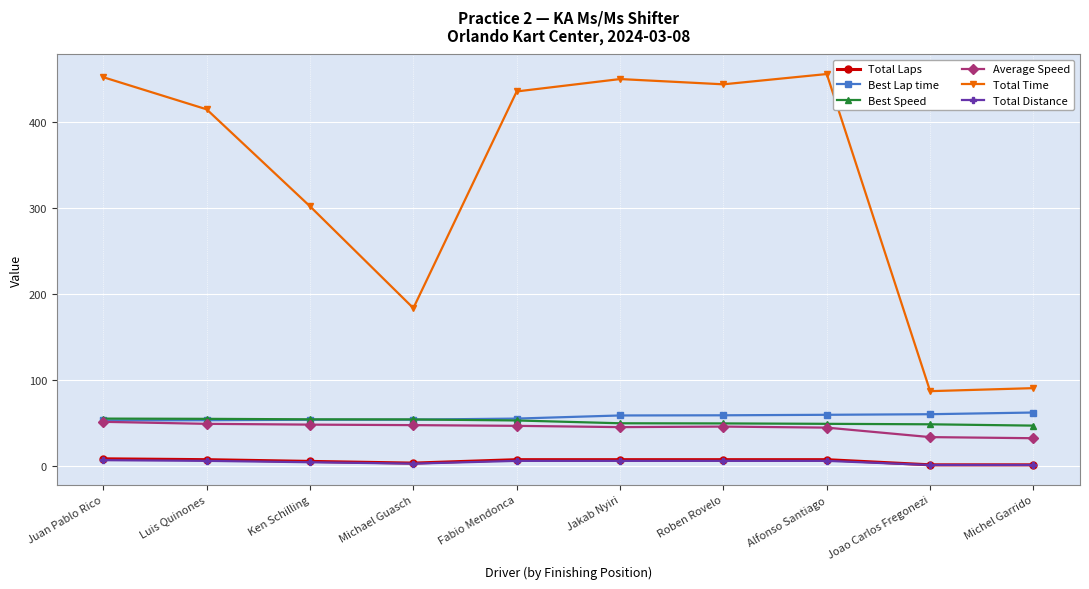

At how many categories does at least one series exceed 334?

6